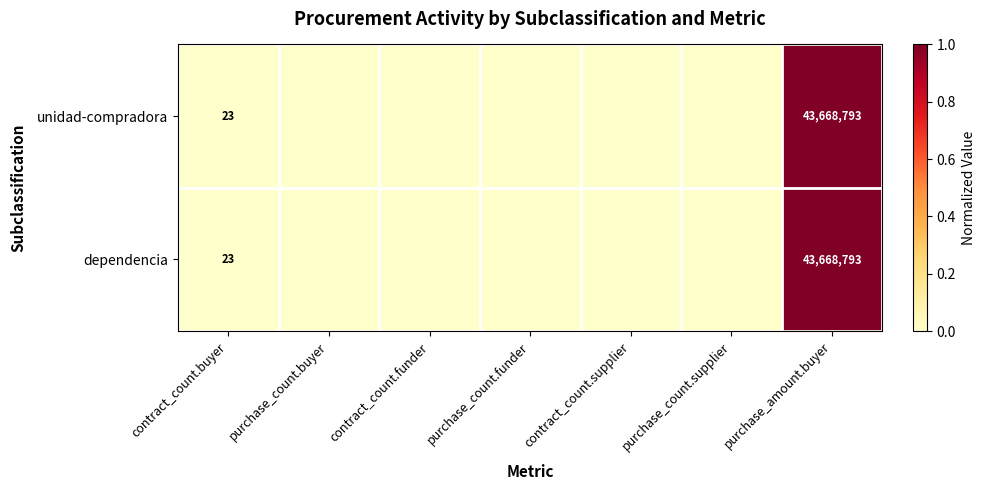

What is the total value across all series at contract_count.buyer?

46